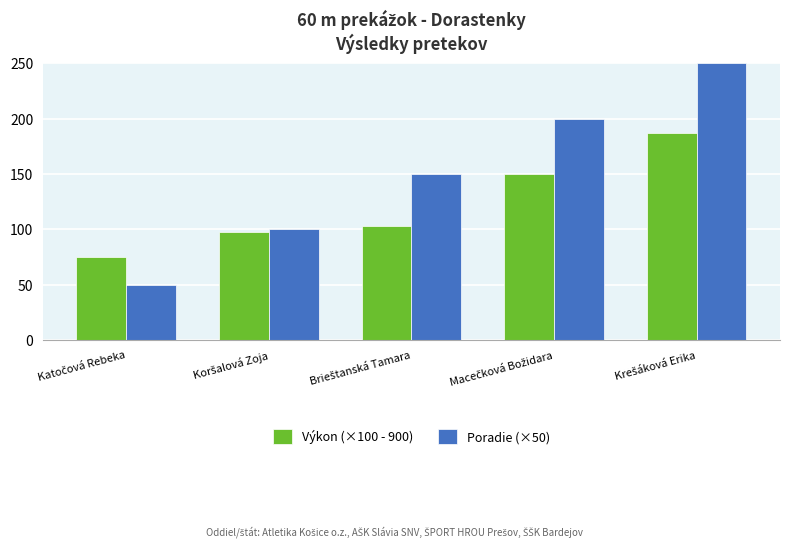

What are all the series names shown in the legend?

Výkon (×100 - 900), Poradie (×50)